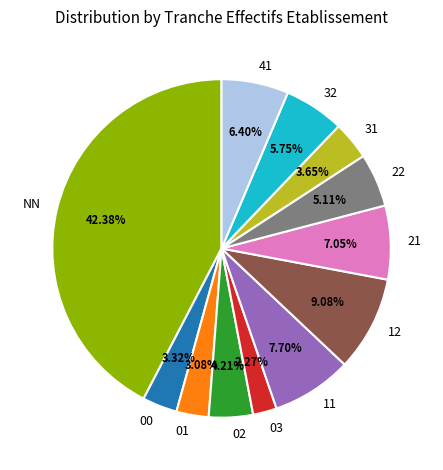

Is 02 the majority of the pie?

No